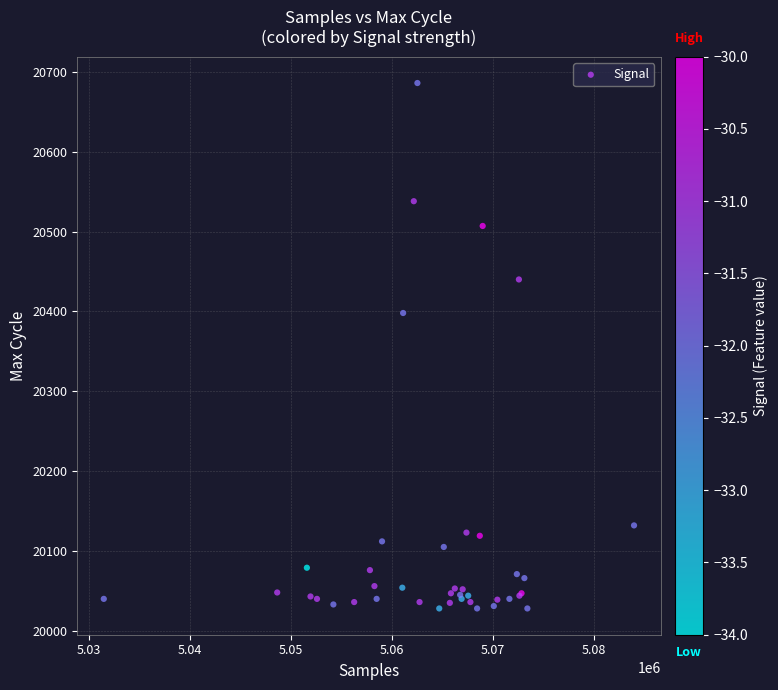

What Y value in the scatter plot is closest to 20357?

20398